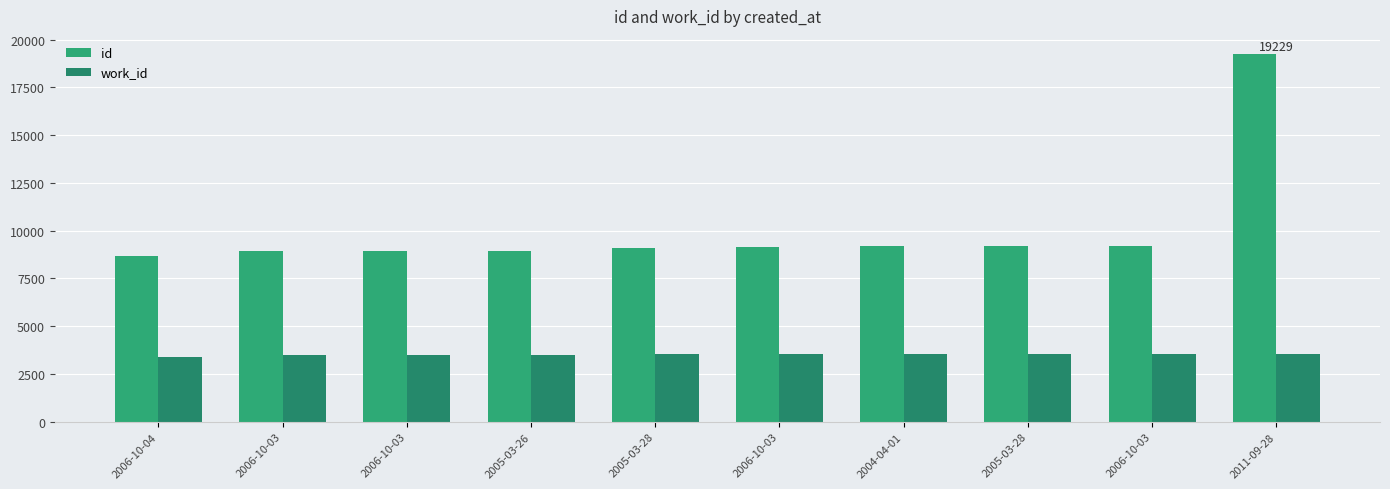

Which label corresponds to the largest value in the chart?

2011-09-28